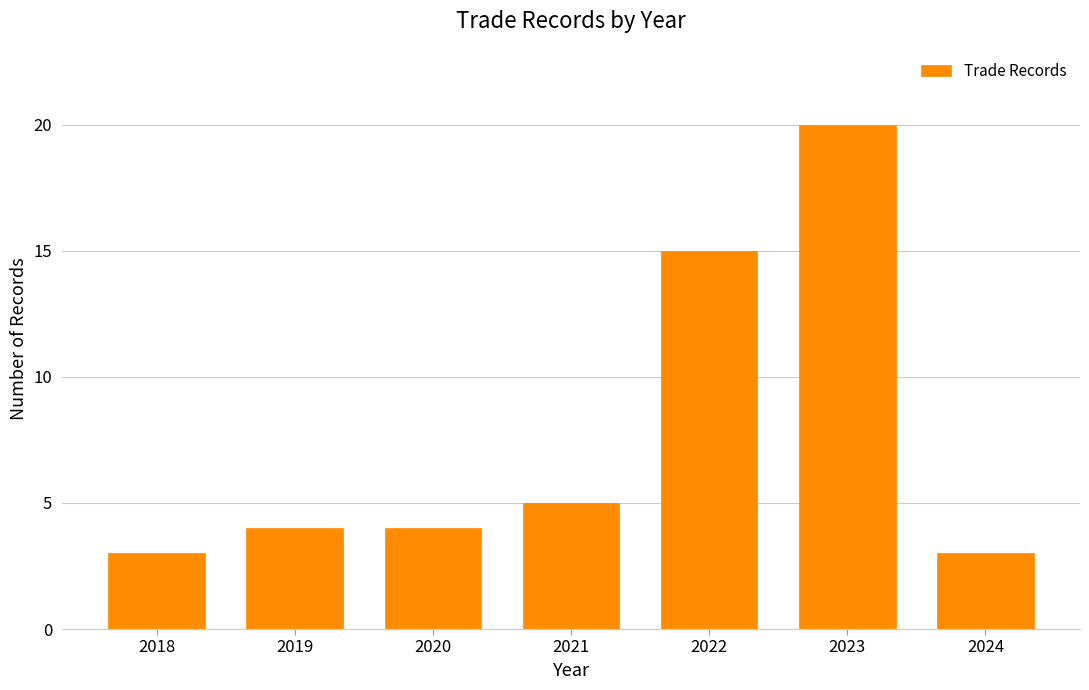

Reading left to right, list all the values displayed in this chart.

3	4	4	5	15	20	3